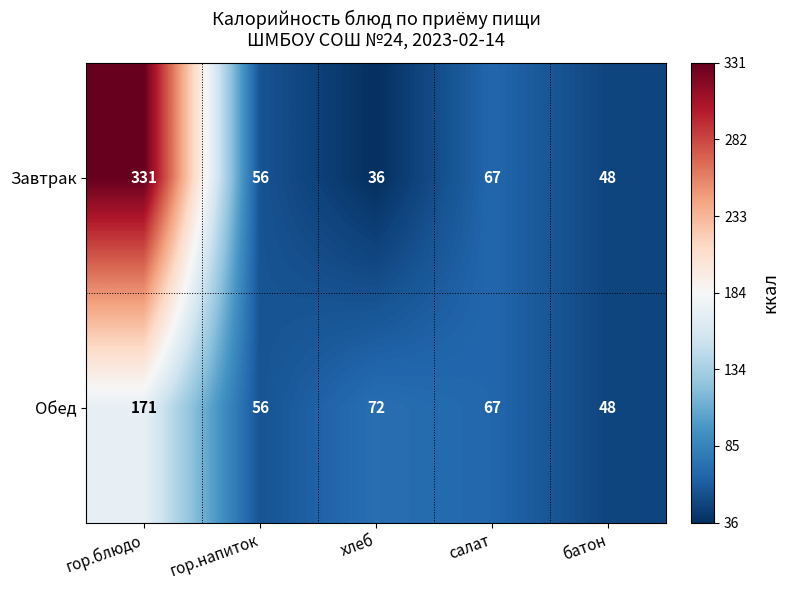

Which category has the highest value across all series?

гор.блюдо